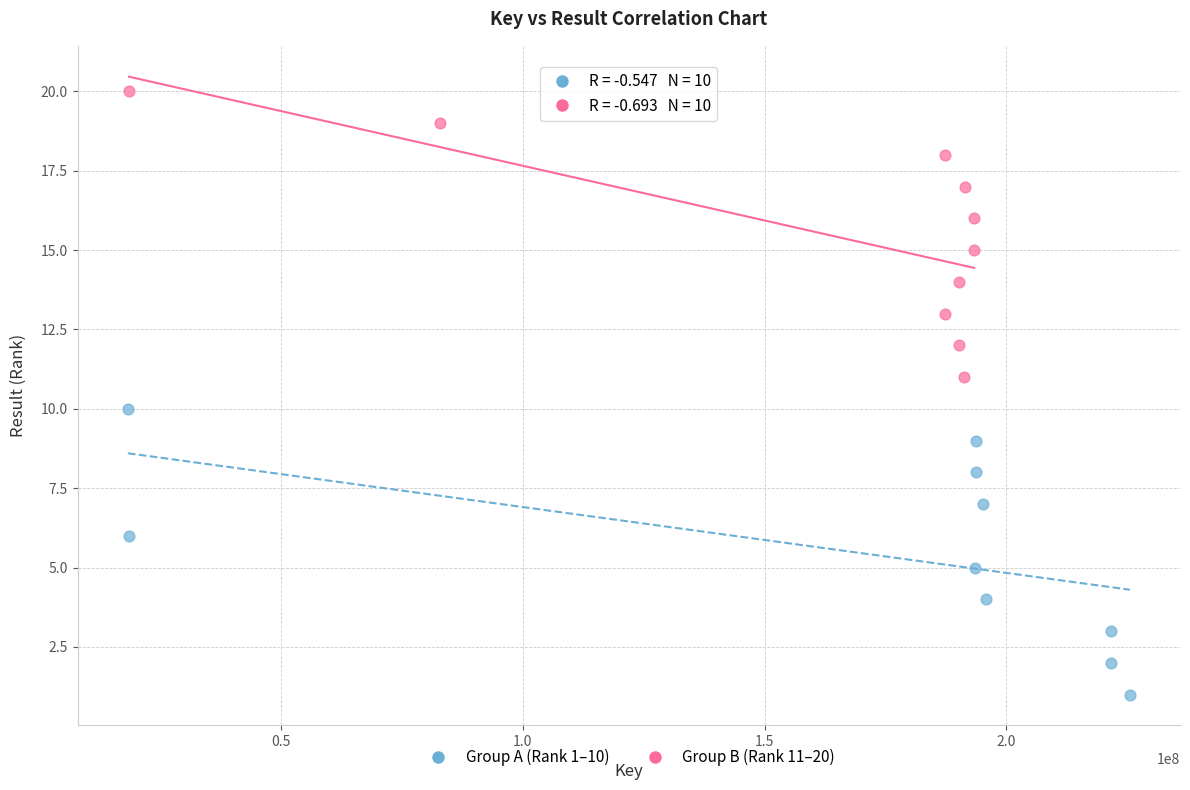

Which series contains the lowest Y value?

Group A (Rank 1–10)